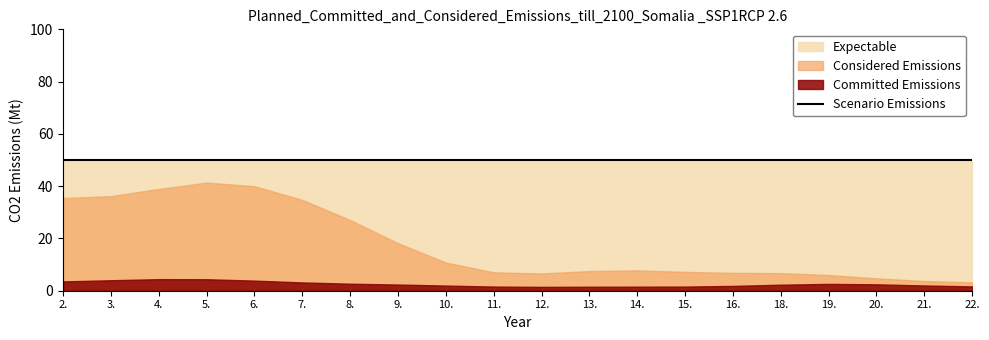

Does the chart display data point markers on the line(s)?

No